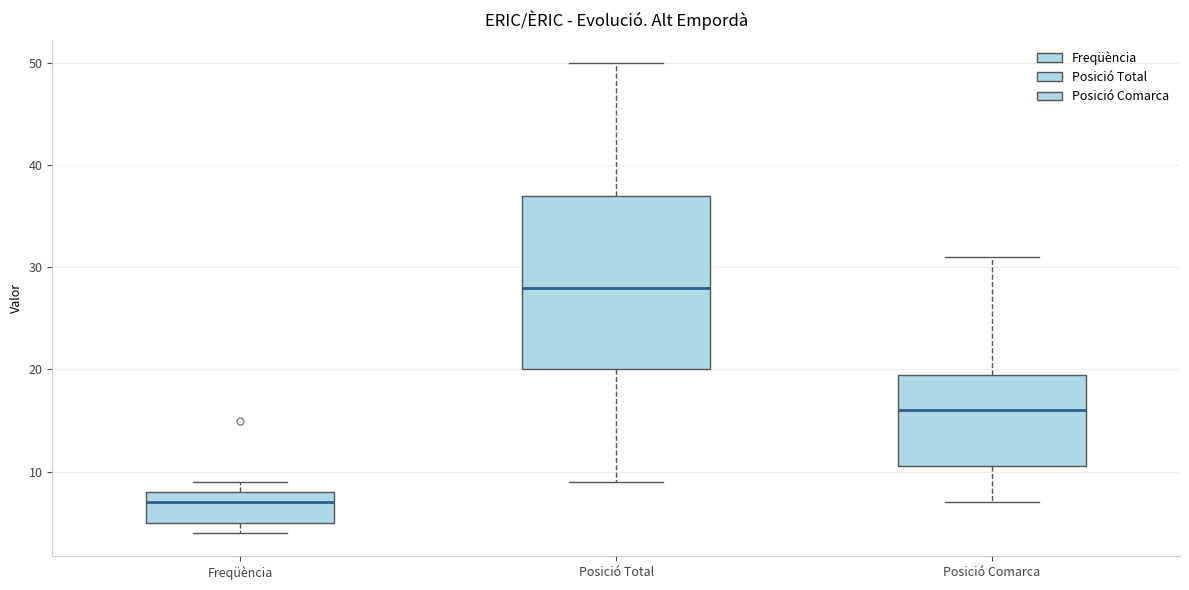

Comparing the boxes themselves (not the whiskers), which one is the tallest?

Posició Total